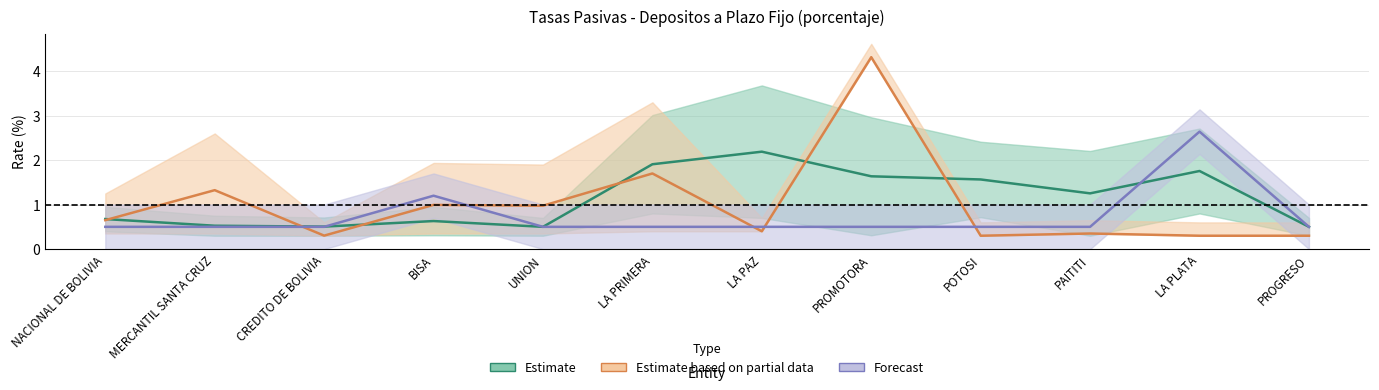

List the series in order of their peak value, lowest first.

Estimate, Forecast, Estimate based on partial data